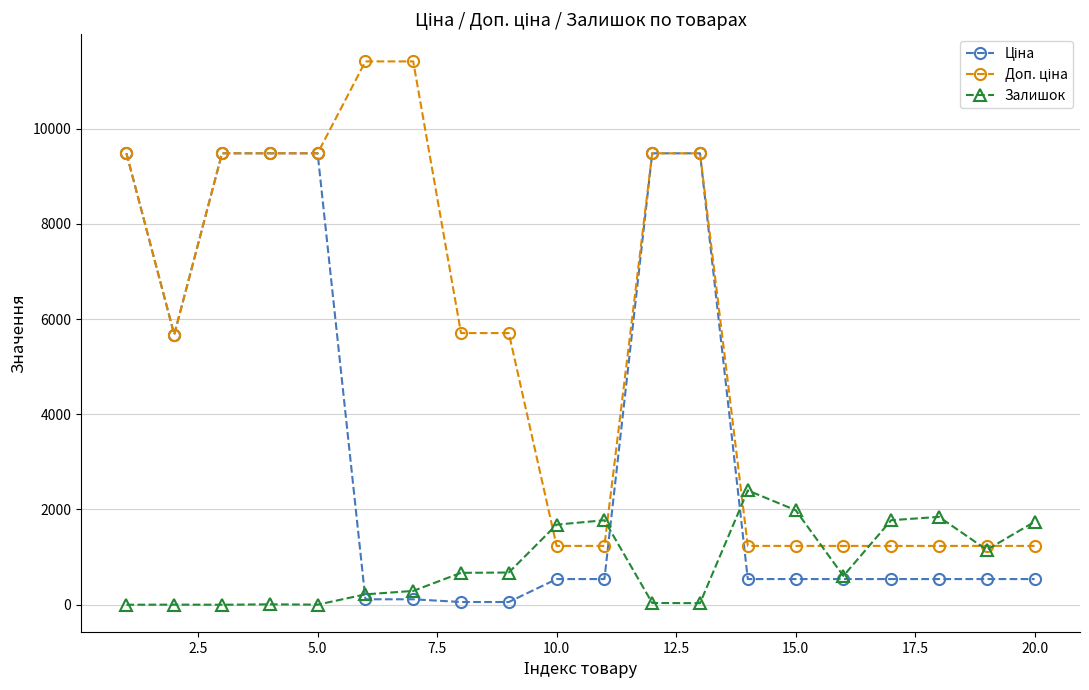

At how many categories does at least one series exceed 8222?

8